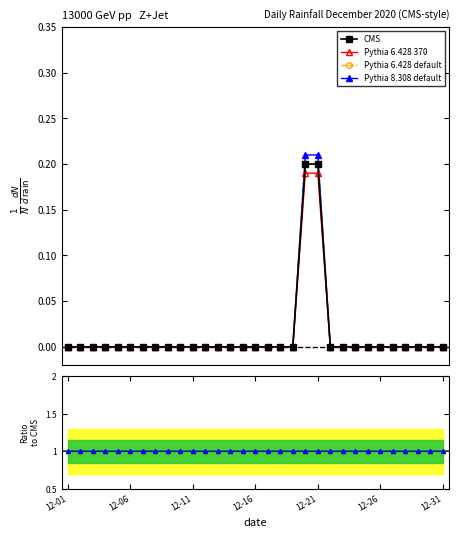

What is the difference between the second highest and minimum values in the Pythia 8.308 default series?

0.2